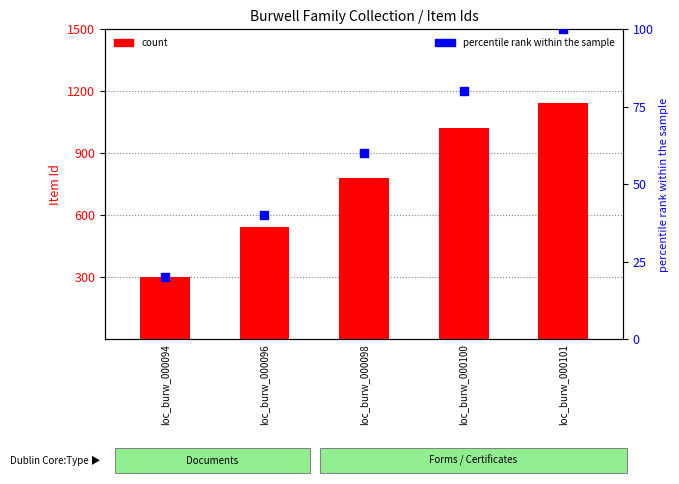

Which series has the widest spread of Y values?

count